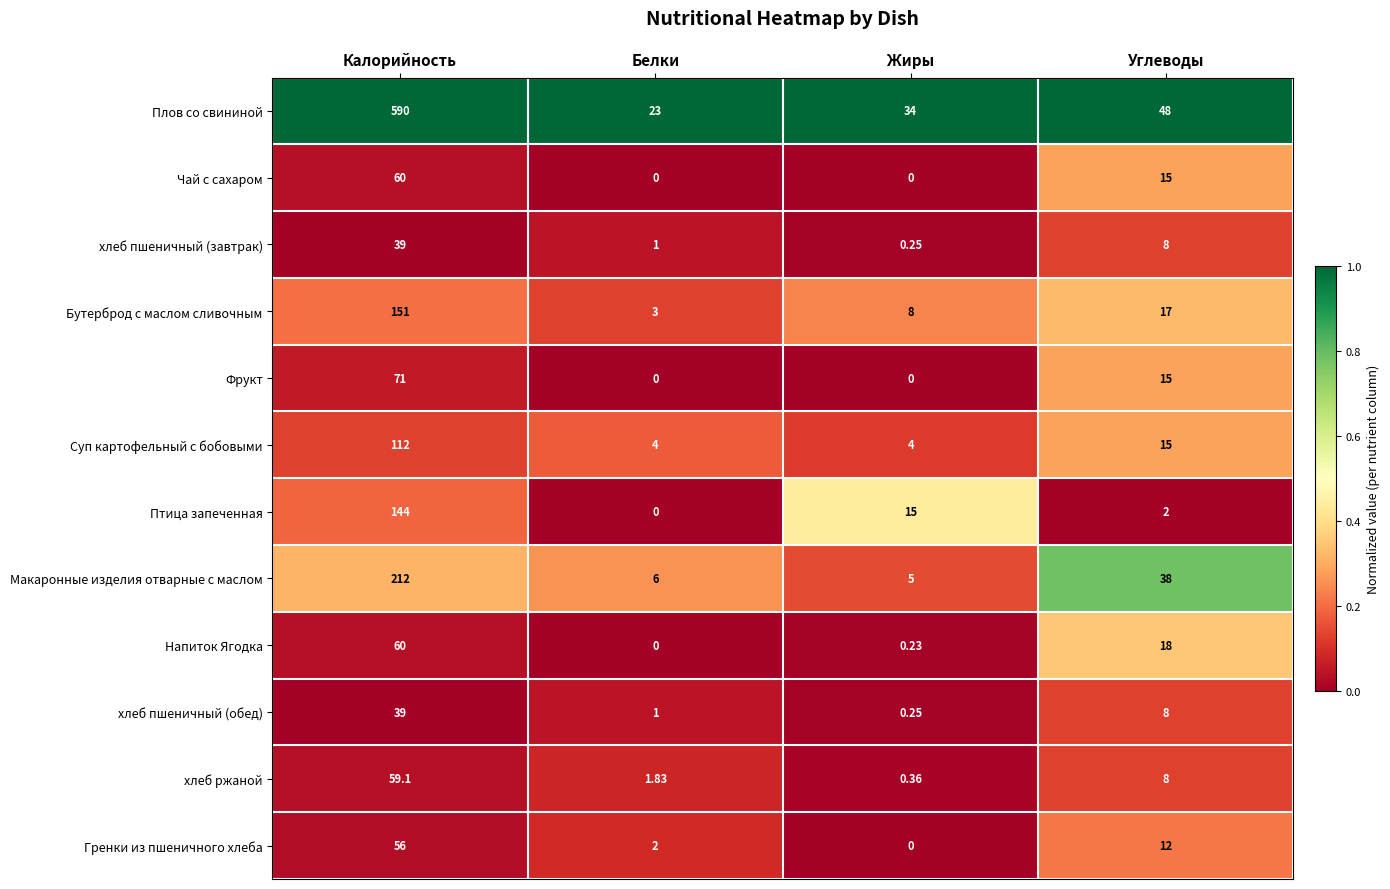

Which series has the largest total across all categories?

Плов со свининой